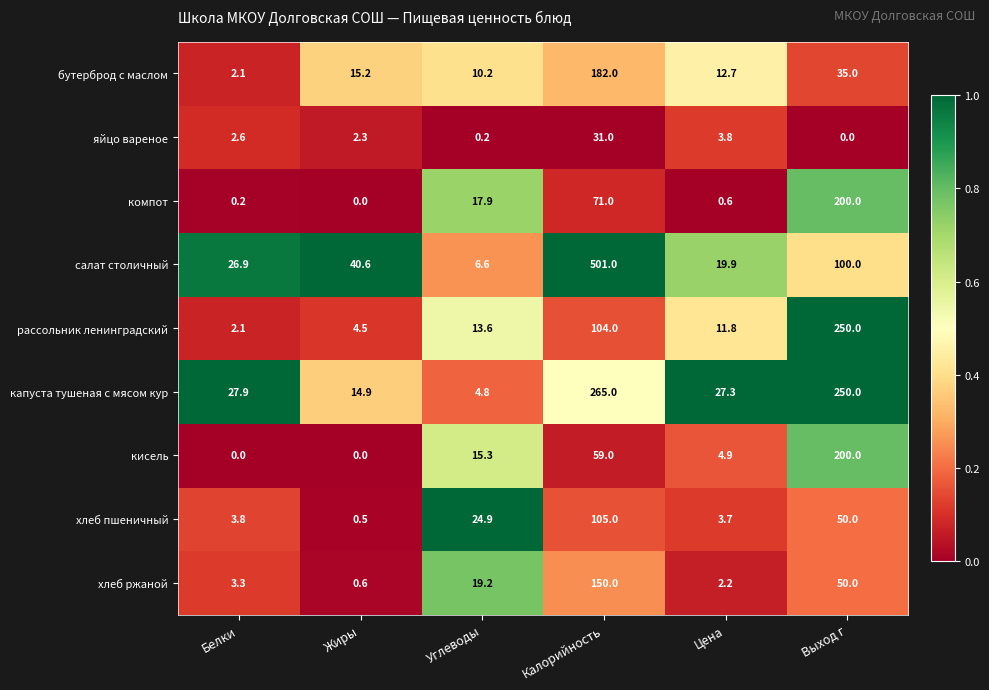

The value of кисель at Выход г is 200.0. True or false?

True